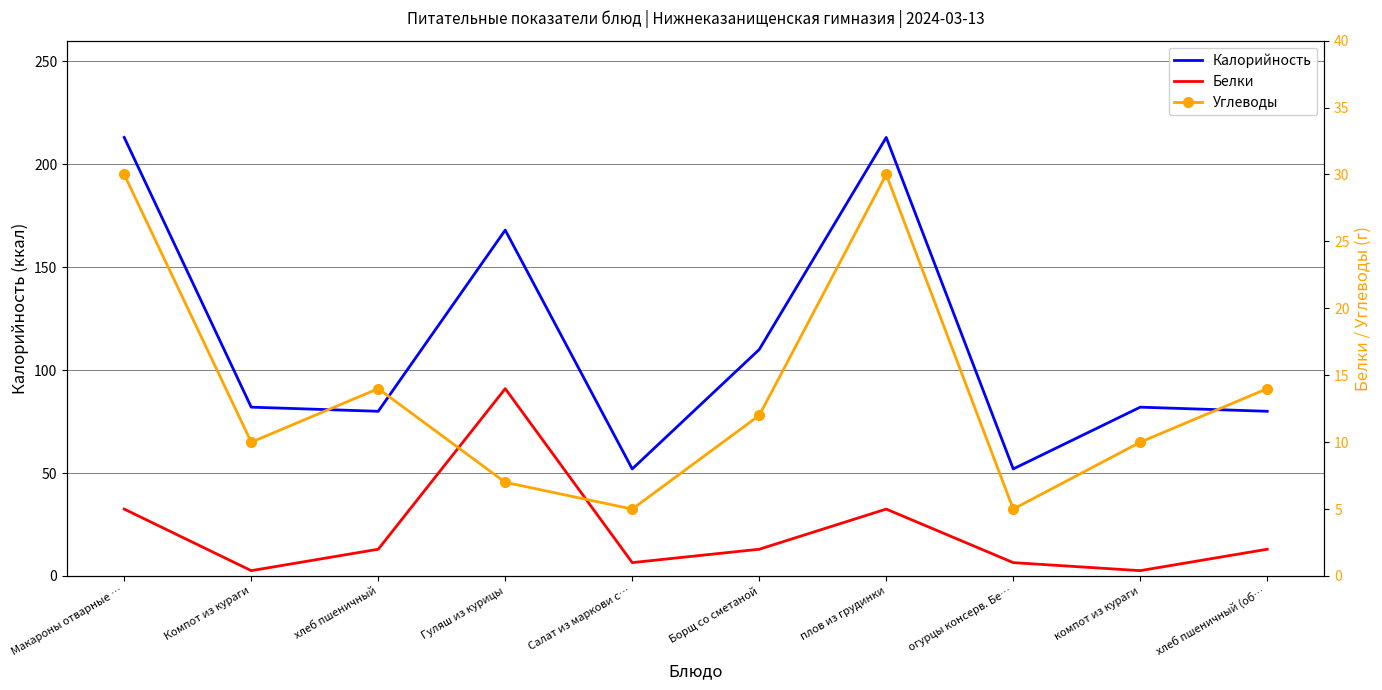

The value of Углеводы at Борщ со сметаной is 12.0. True or false?

True